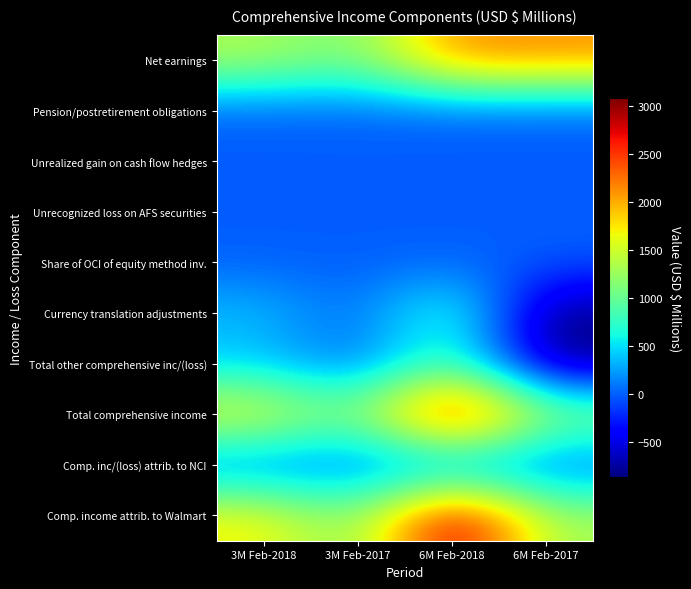

Which series has the largest total across all categories?

Total comprehensive income